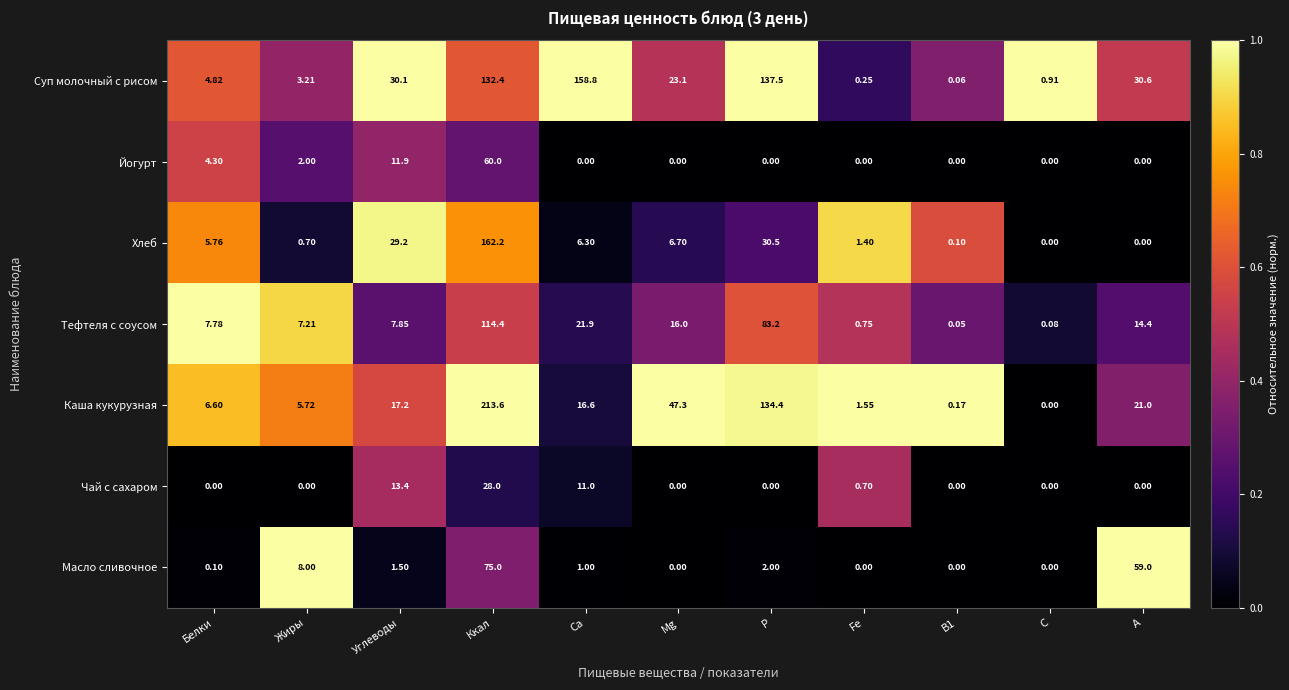

Is the value of Чай с сахаром at Жиры greater than the value of Тефтеля с соусом at C?

No